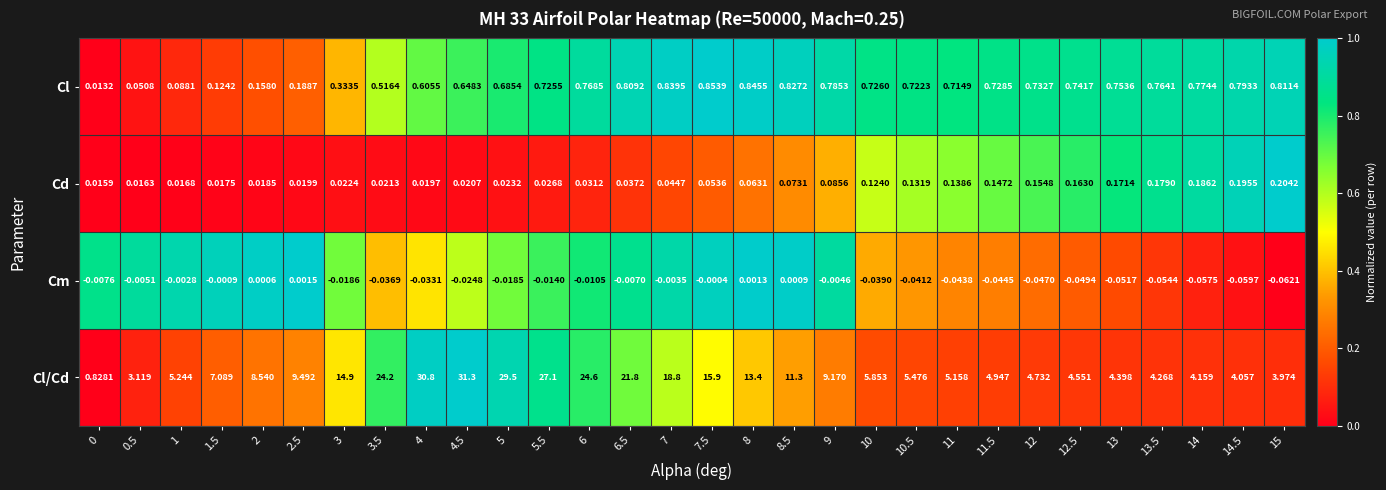

What is the spread (max minus min) of values at 4.5?

31.3